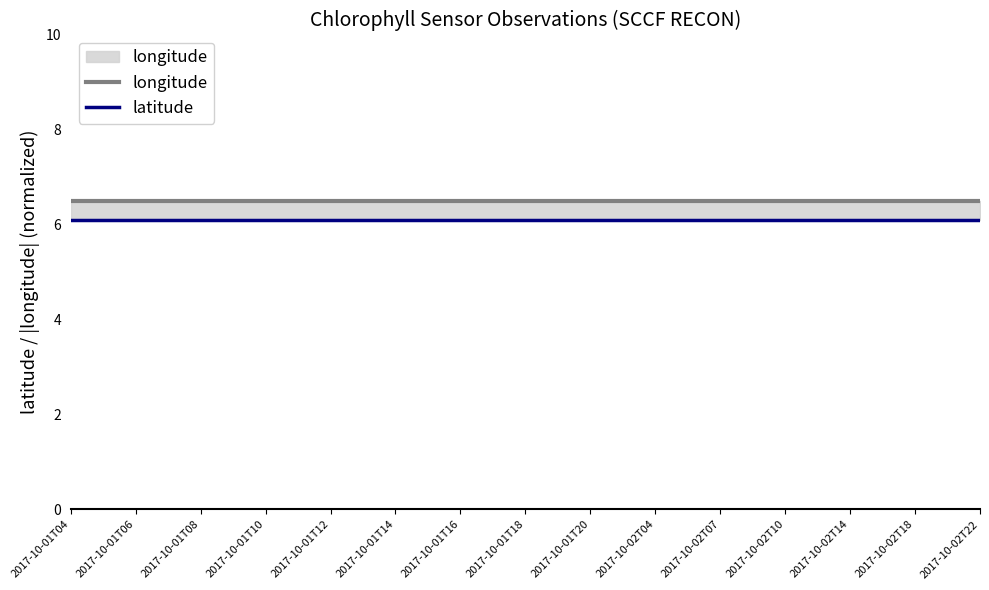

Count the number of categories in the chart.

15